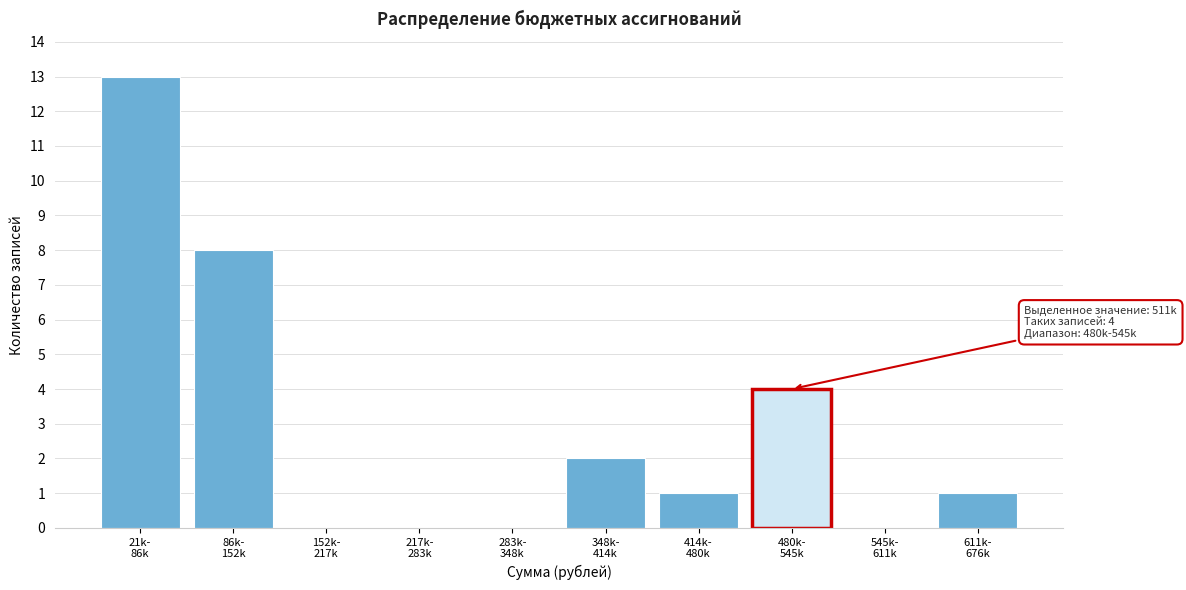

What is the maximum value shown in the chart?

13